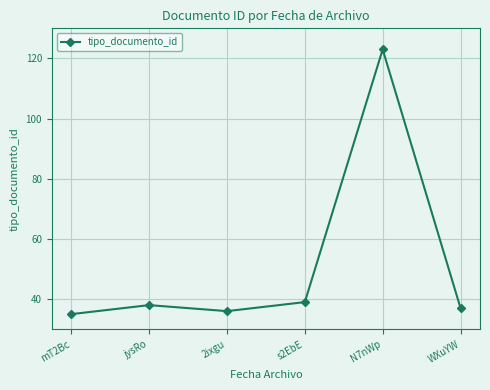

What is the smallest value displayed?

35